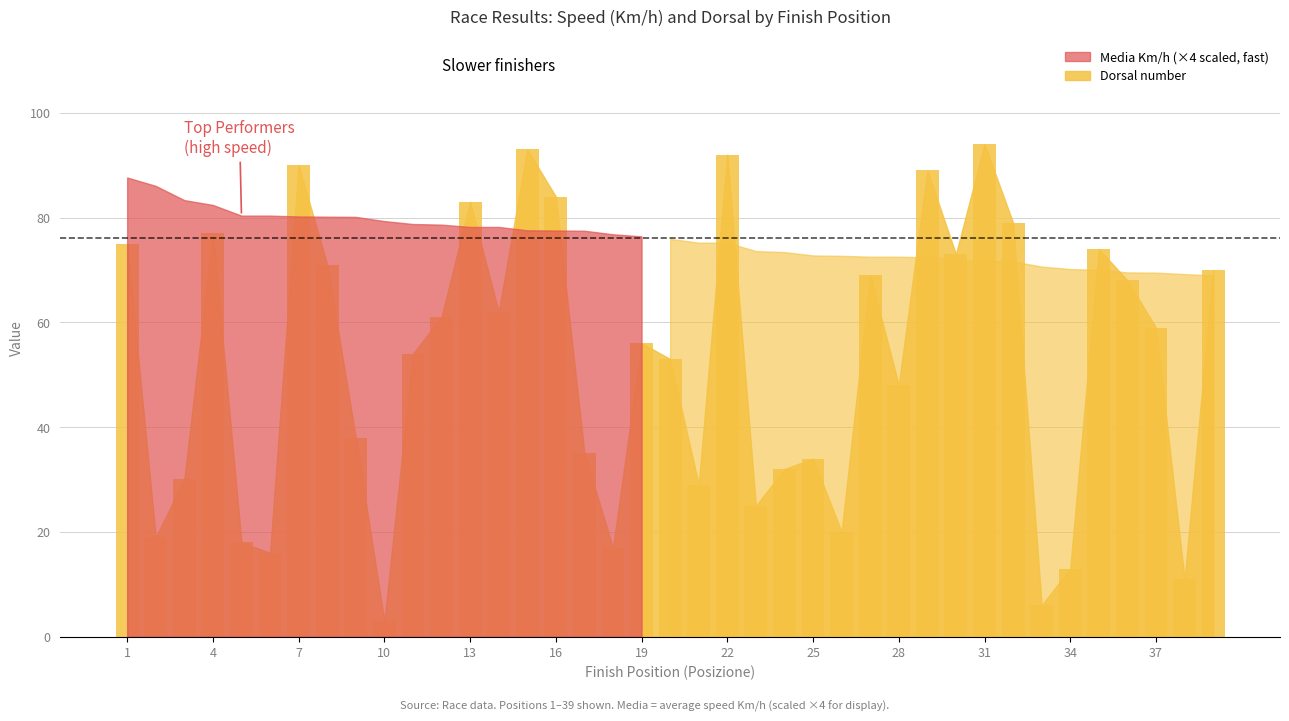

How many bars are there in total?

39